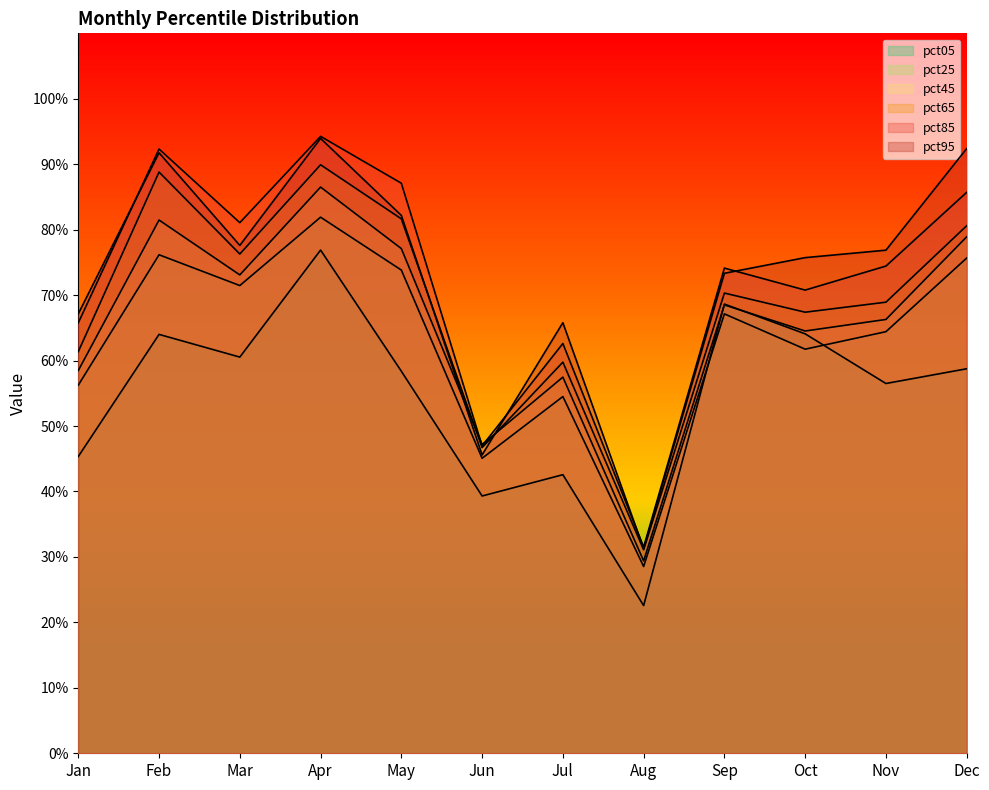

Which series has the largest total across all categories?

pct95